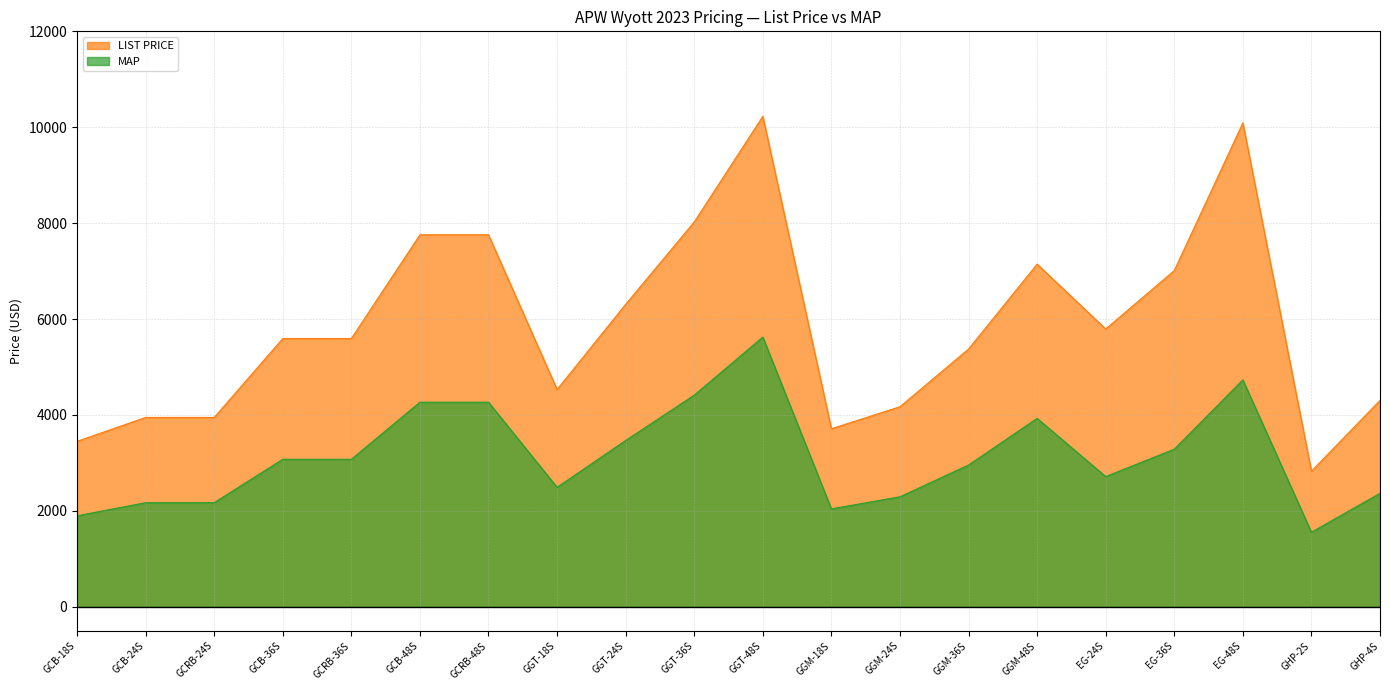

What is the total value across all series at EG-36S?

10297